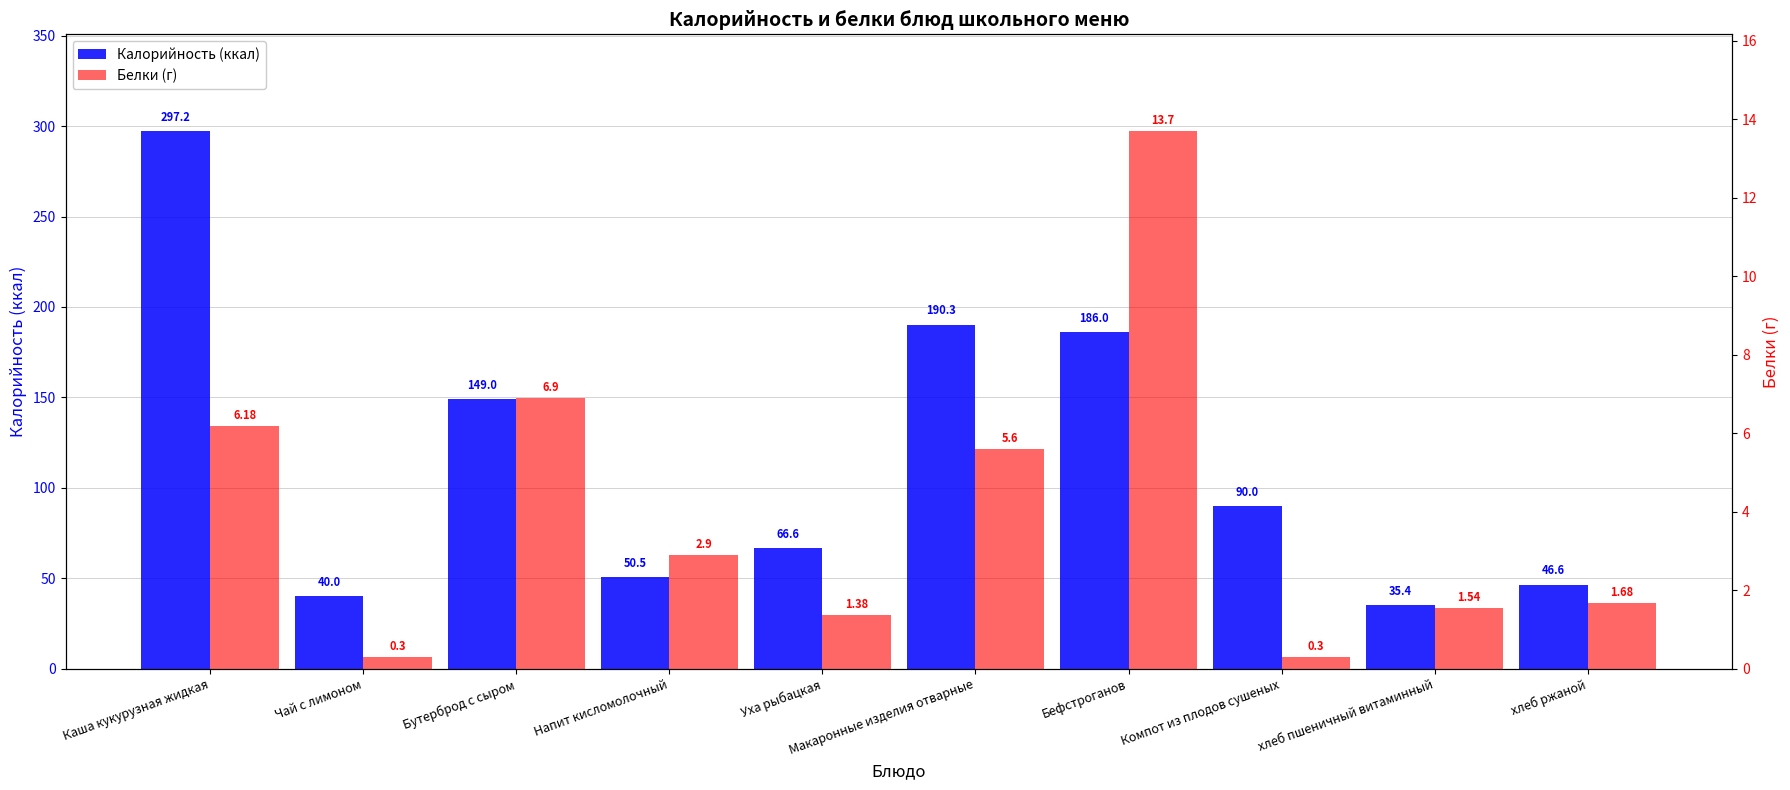

List the series in order of their peak value, lowest first.

Белки (г), Калорийность (ккал)